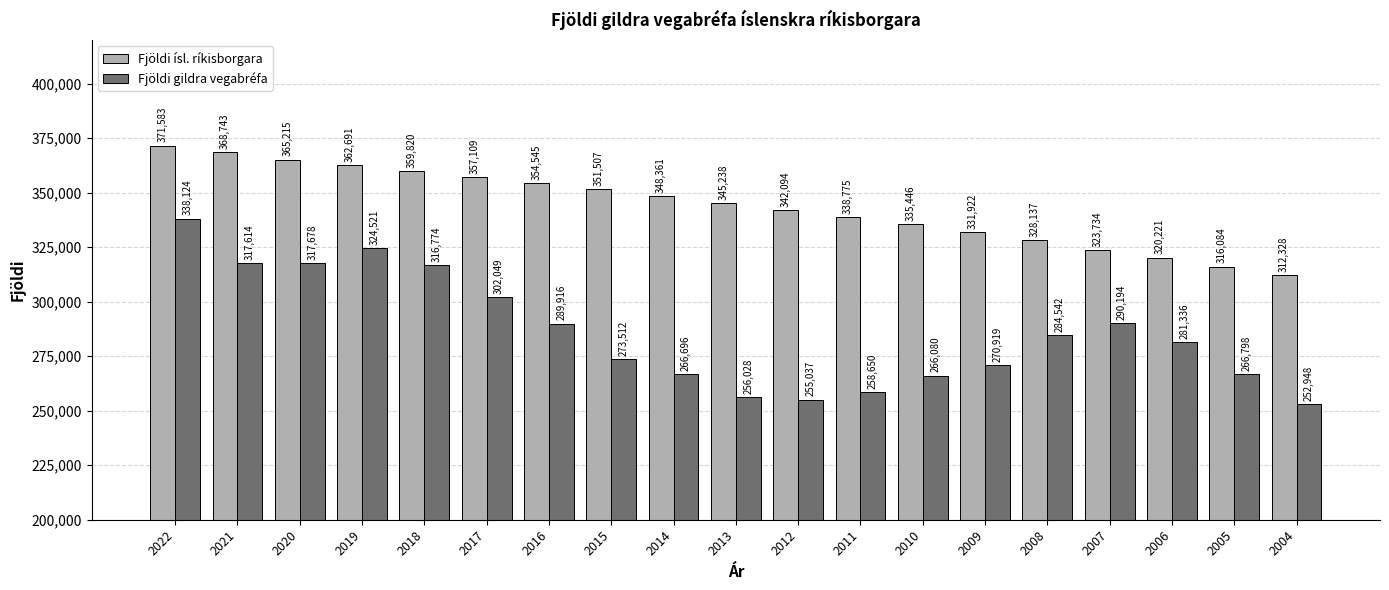

How many values in the Fjöldi ísl. ríkisborgara series are below 345238?

9